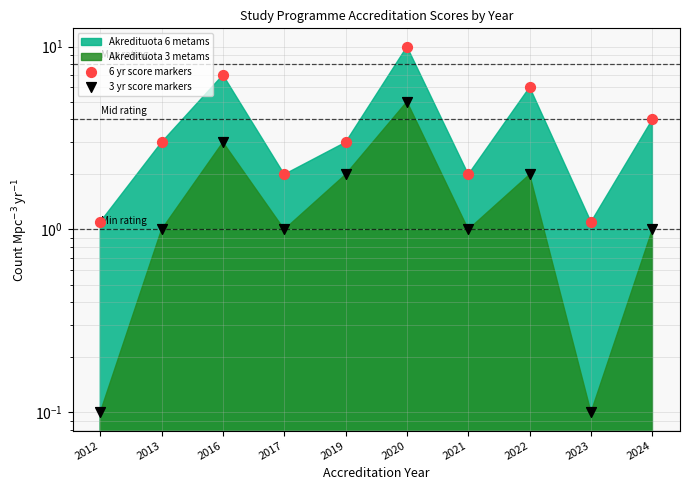

Which series has the largest total across all categories?

6 yr score markers